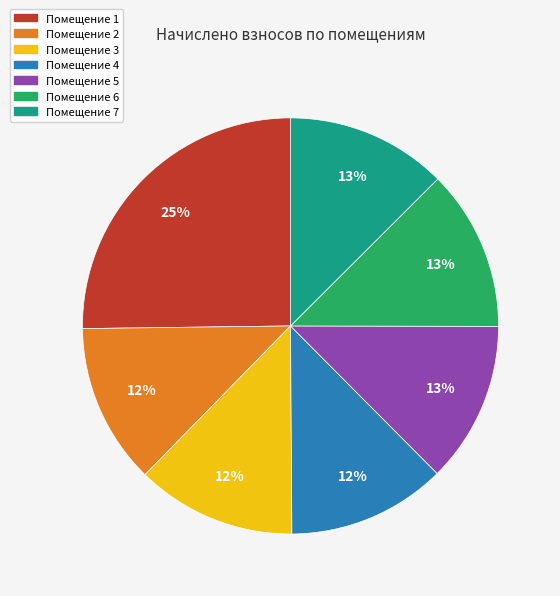

Does any single category account for the majority?

No